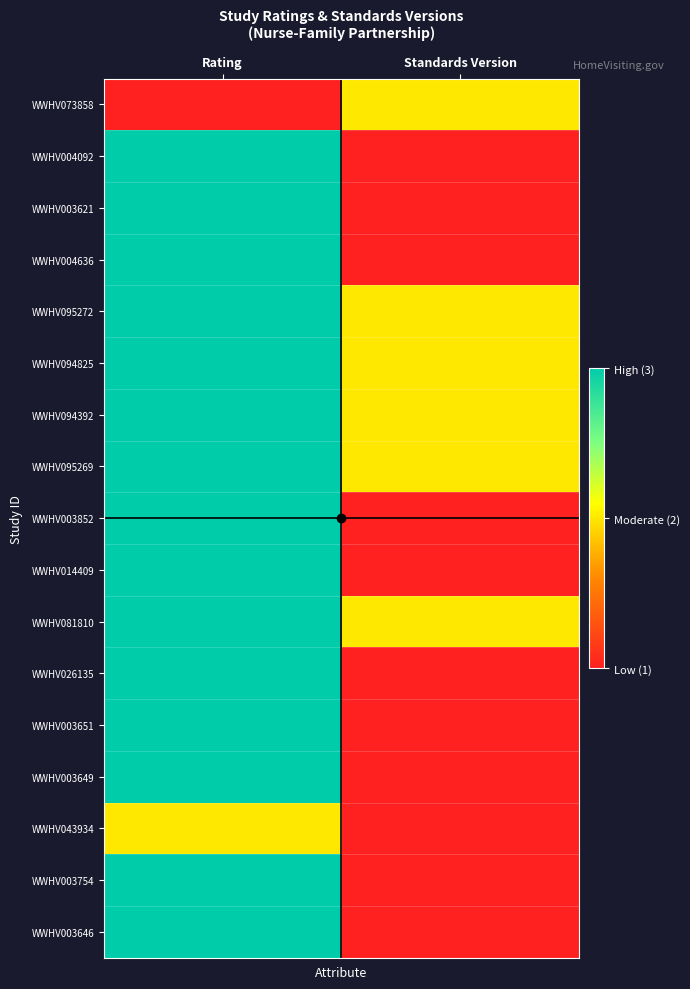

What is the total value across all series at Rating?

48